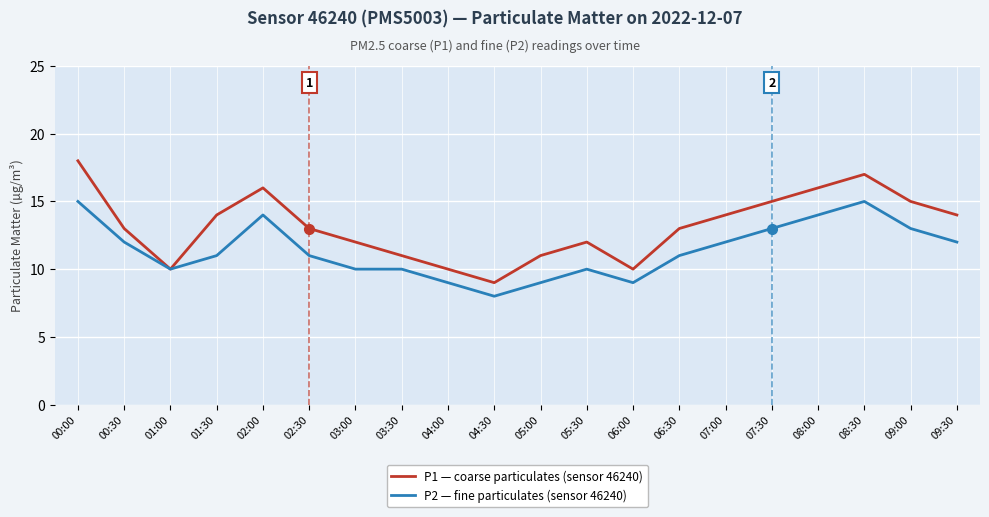

At which category is the sum across all series the highest?

00:00